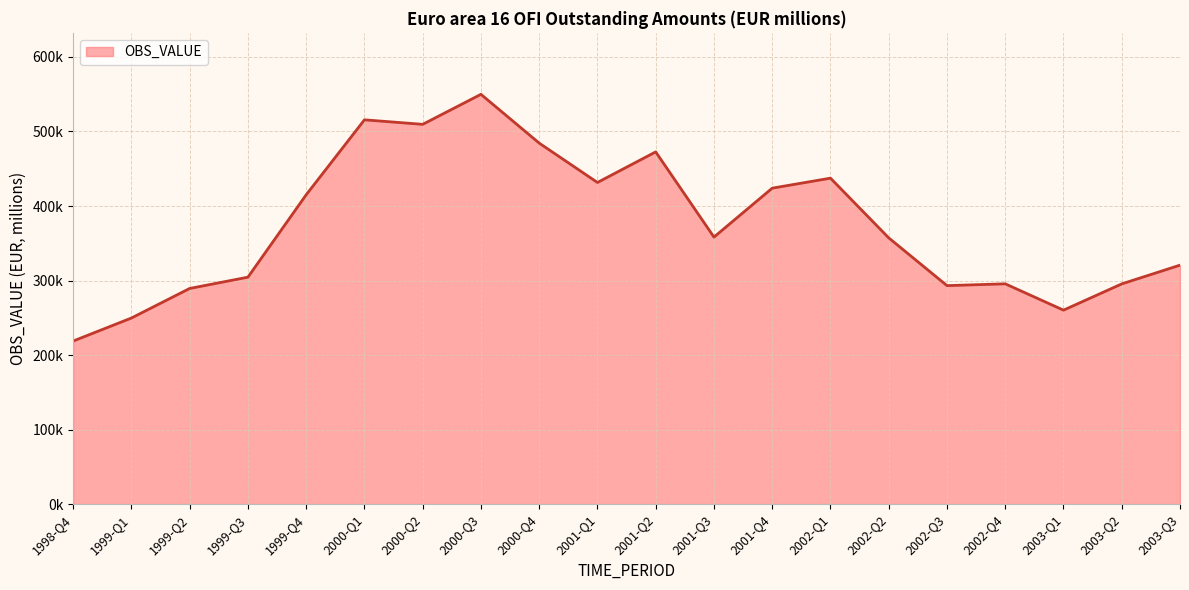

True or false: there are more than 0 points higher than both neighbors.

True